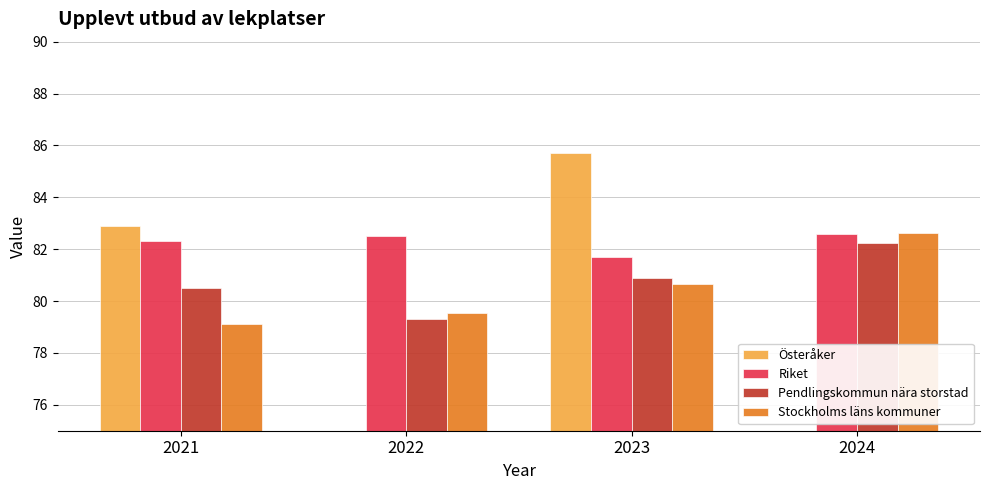

Rank the categories by Stockholms läns kommuner value from highest to lowest.

2024, 2023, 2022, 2021